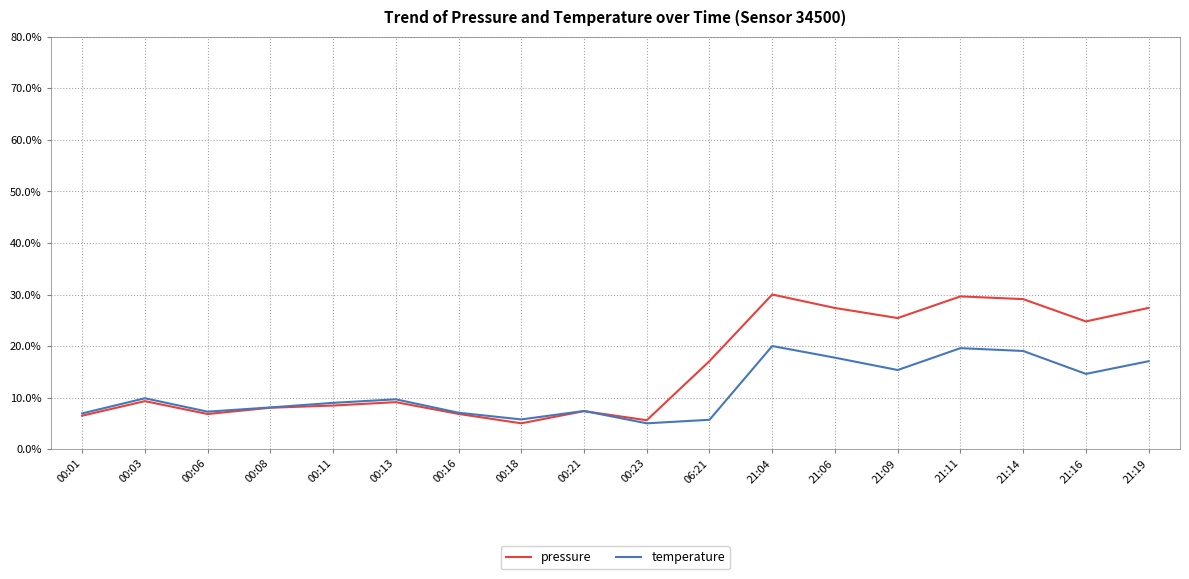

What is the difference between the highest and lowest values at 00:11?

0.5